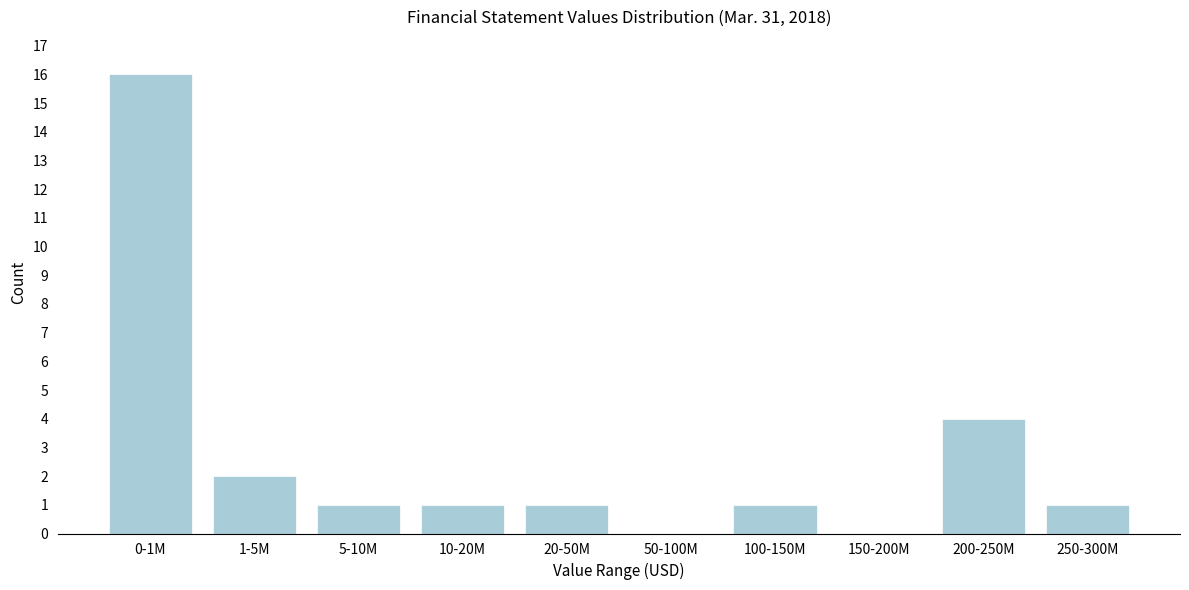

Is it true that the value at 0-1M is 6?

False